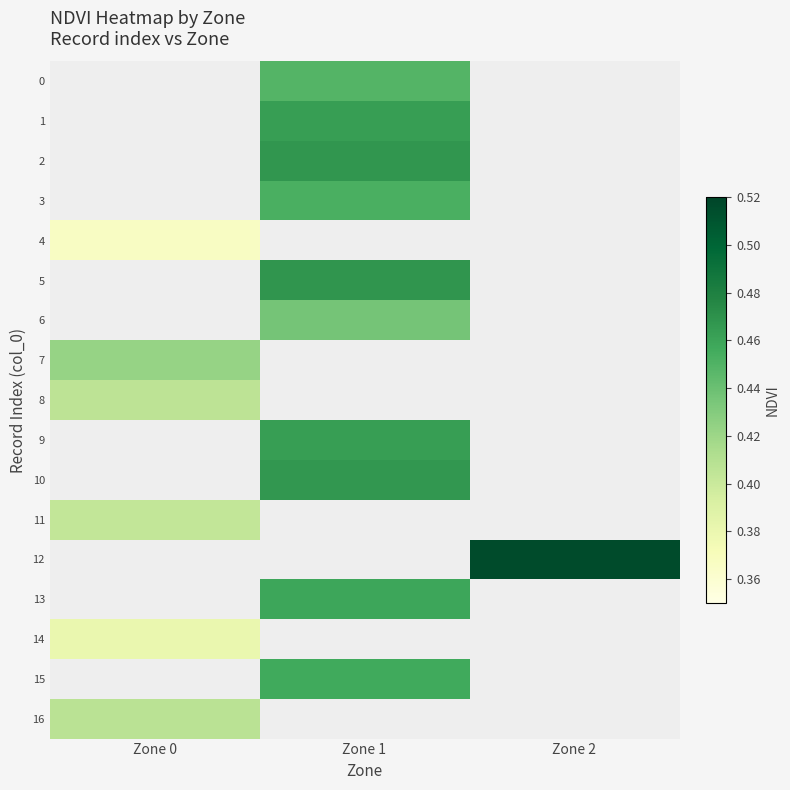

The 6 series shows 0.3 at Zone 1. True or false?

False